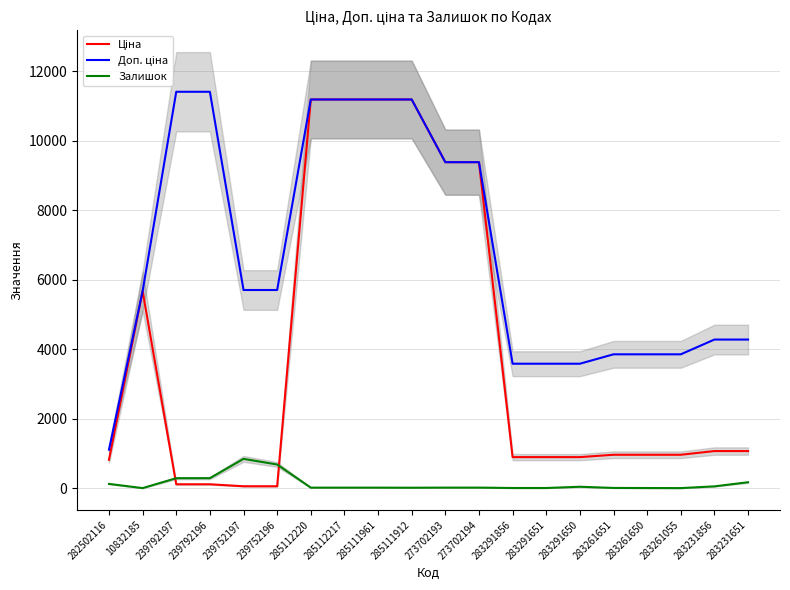

Is it true that Залишок equals 27.4 at 285111961?

False